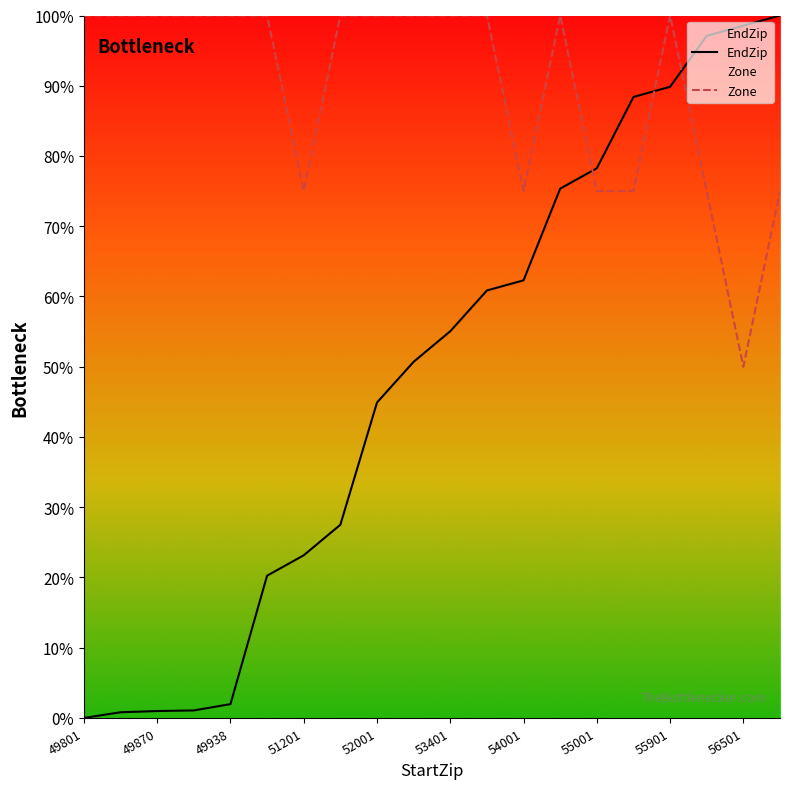

True or false: EndZip and Zone cross at least once.

True